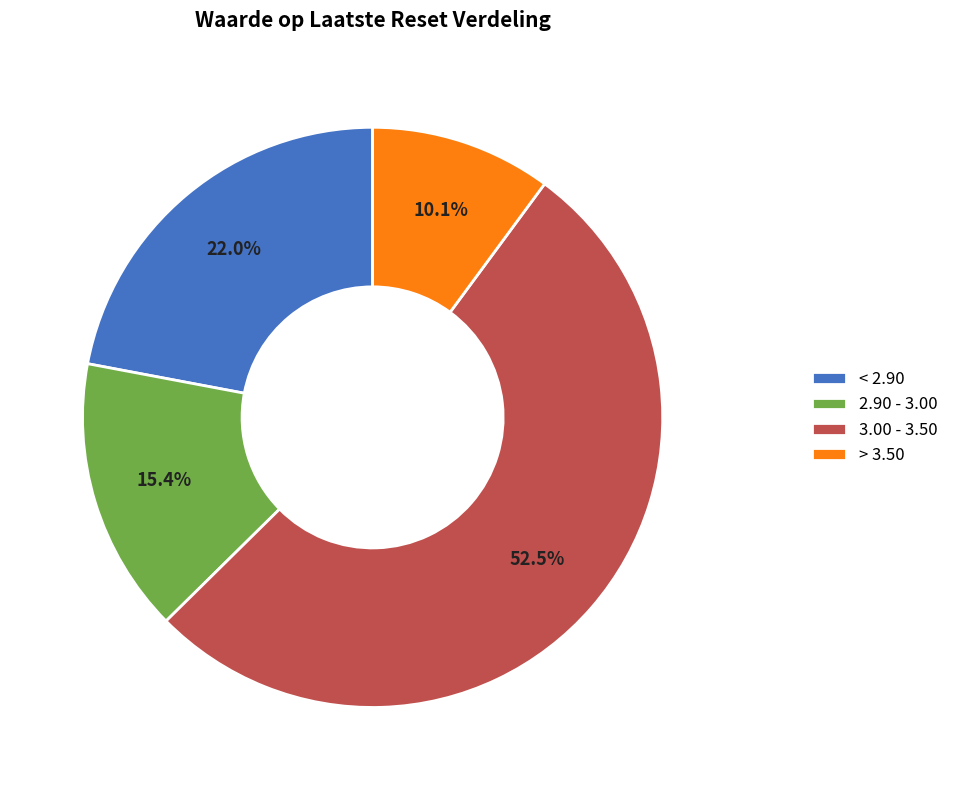

Does any single category account for the majority?

Yes